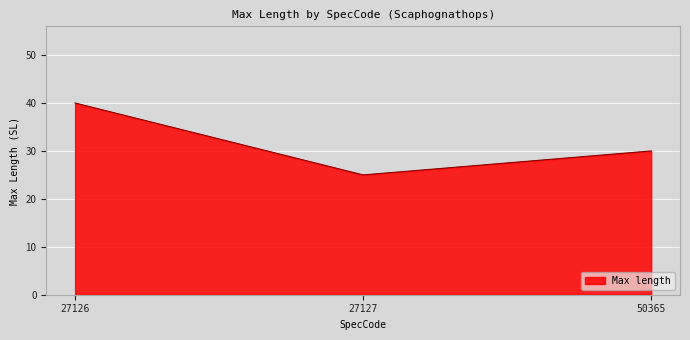

What is the difference between the maximum and minimum values?

15.0